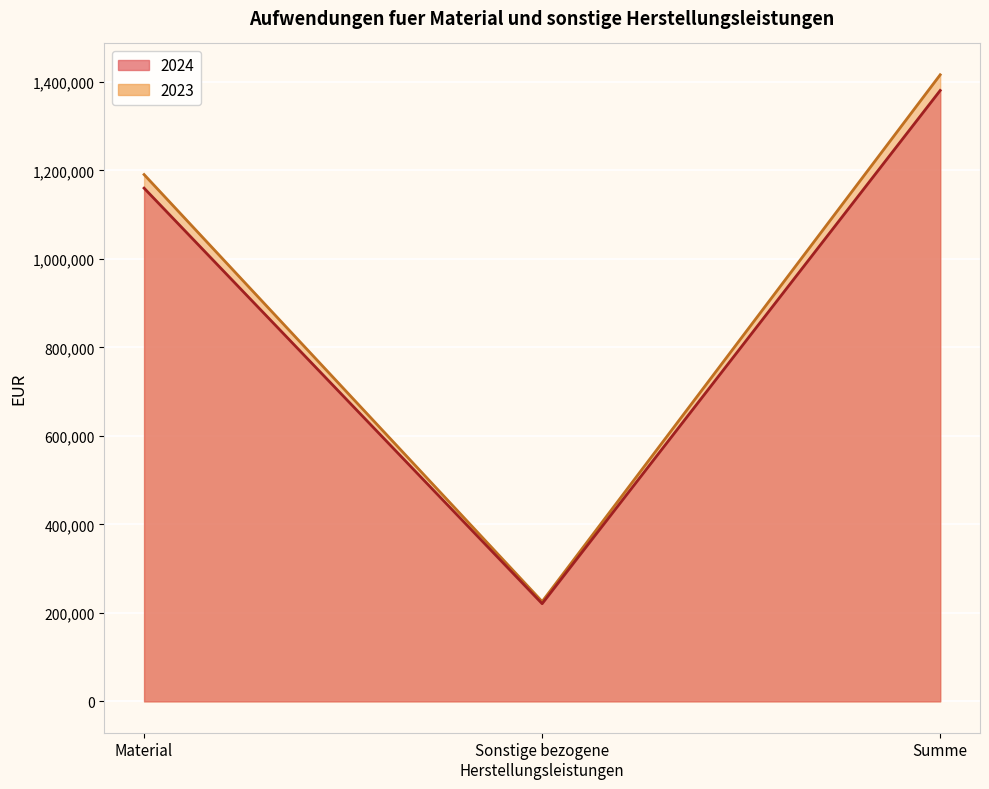

Rank the series by their maximum value, from highest to lowest.

2023, 2024